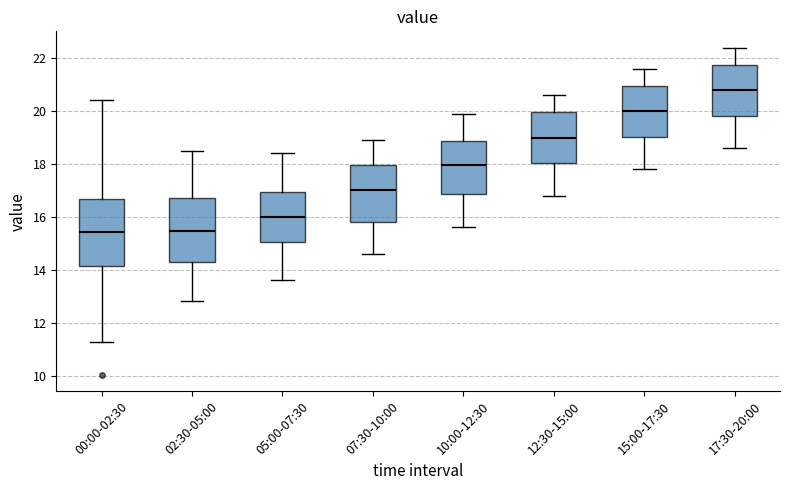

Reading left to right, transcribe this box plot: for each box, give where its median line is, the range the box spans, and where its two whiskers end, as read against the y-axis. The values are not printed on the chart, so give them approximately, as read against the axis.

00:00-02:30: median 15.4, box 14.2 to 16.6, whiskers 11.2 to 20.4
02:30-05:00: median 15.4, box 14.2 to 16.8, whiskers 12.8 to 18.6
05:00-07:30: median 16.0, box 15.0 to 17.0, whiskers 13.6 to 18.4
07:30-10:00: median 17.0, box 15.8 to 18.0, whiskers 14.6 to 19.0
10:00-12:30: median 18.0, box 16.8 to 18.8, whiskers 15.6 to 20.0
12:30-15:00: median 19.0, box 18.0 to 20.0, whiskers 16.8 to 20.6
15:00-17:30: median 20.0, box 19.0 to 21.0, whiskers 17.8 to 21.6
17:30-20:00: median 20.8, box 19.8 to 21.8, whiskers 18.6 to 22.4